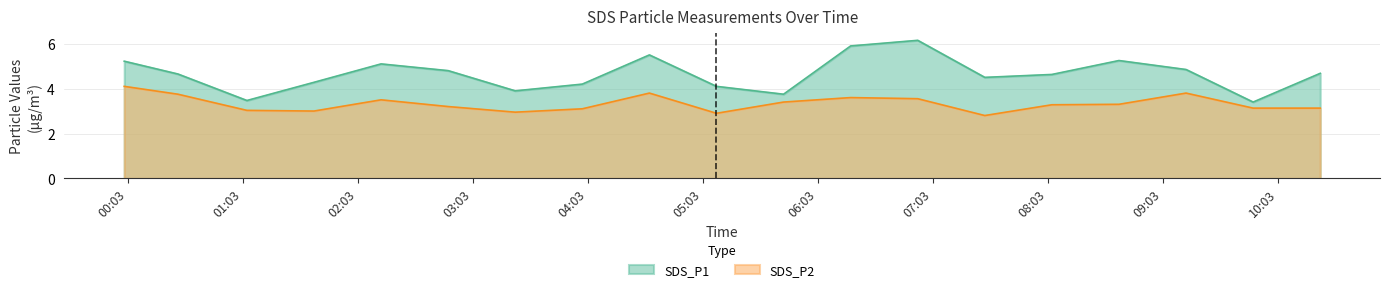

Reading left to right, transcribe all the data shown in this chart.

SDS_P1: 2022/08/08 00:01=5.2	2022/08/08 00:29=4.7	2022/08/08 01:05=3.5	2022/08/08 01:40=4.3	2022/08/08 02:15=5.1	2022/08/08 02:50=4.8	2022/08/08 03:25=3.9	2022/08/08 04:00=4.2	2022/08/08 04:35=5.5	2022/08/08 05:10=4.1	2022/08/08 05:45=3.8	2022/08/08 06:20=5.9	2022/08/08 06:55=6.2	2022/08/08 07:30=4.5	2022/08/08 08:05=4.6	2022/08/08 08:40=5.2	2022/08/08 09:15=4.8	2022/08/08 09:50=3.4	2022/08/08 10:25=4.7
SDS_P2: 2022/08/08 00:01=4.1	2022/08/08 00:29=3.8	2022/08/08 01:05=3.0	2022/08/08 01:40=3.0	2022/08/08 02:15=3.5	2022/08/08 02:50=3.2	2022/08/08 03:25=3.0	2022/08/08 04:00=3.1	2022/08/08 04:35=3.8	2022/08/08 05:10=2.9	2022/08/08 05:45=3.4	2022/08/08 06:20=3.6	2022/08/08 06:55=3.5	2022/08/08 07:30=2.8	2022/08/08 08:05=3.3	2022/08/08 08:40=3.3	2022/08/08 09:15=3.8	2022/08/08 09:50=3.1	2022/08/08 10:25=3.1